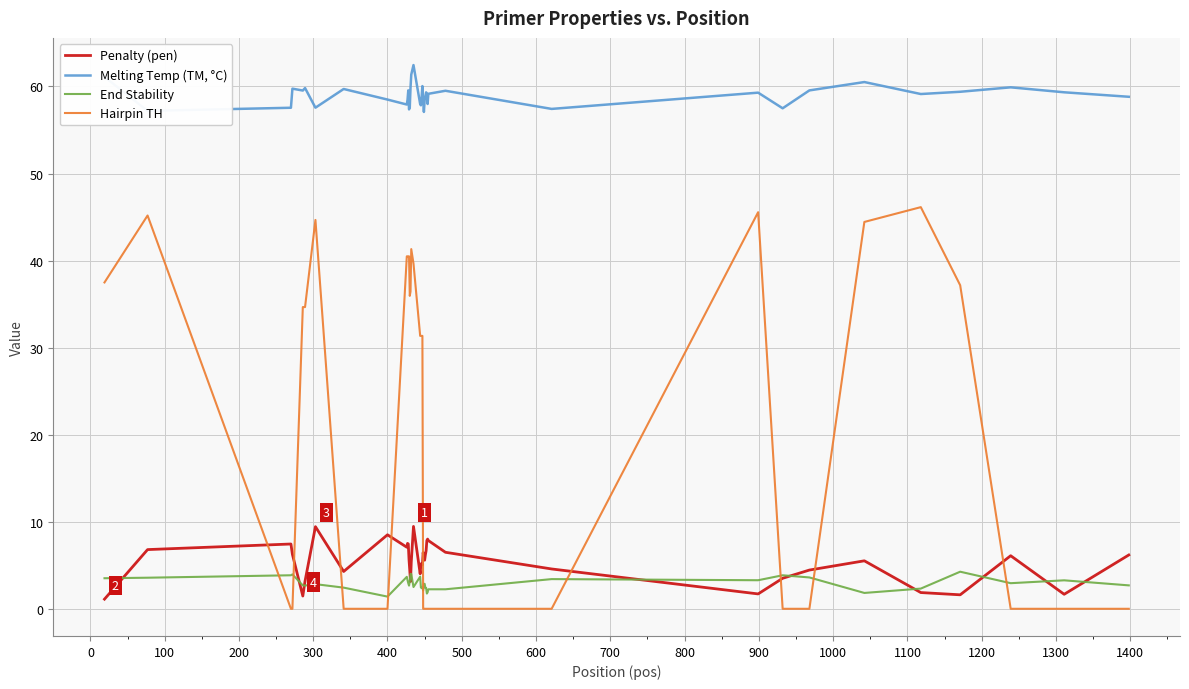

How many intersections are there between End Stability and Hairpin TH?

9